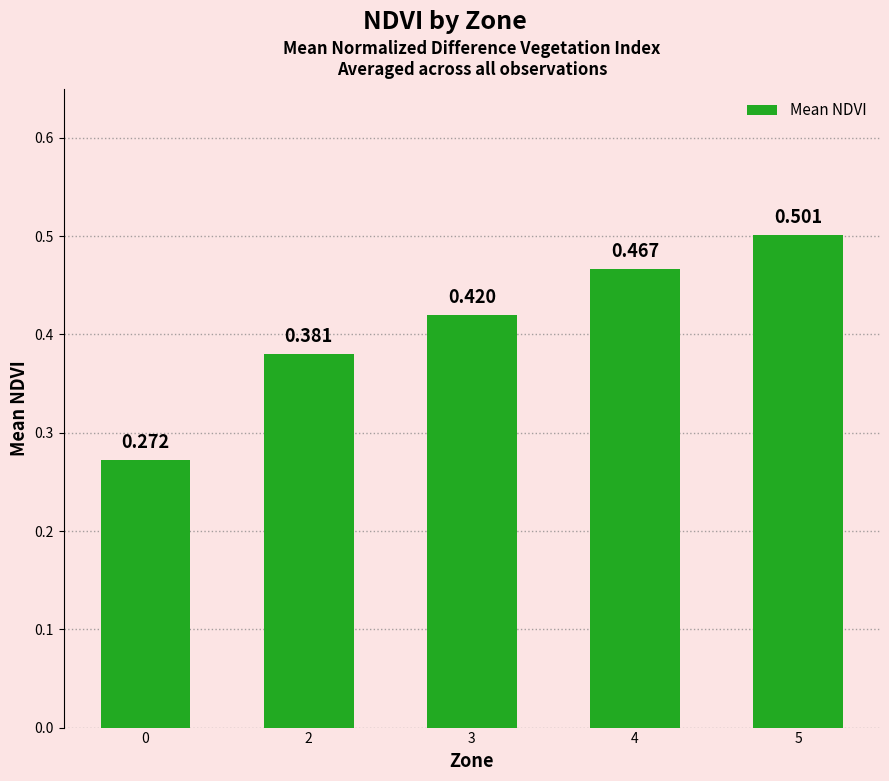

The chart shows a value of 0.3 at 5. True or false?

False